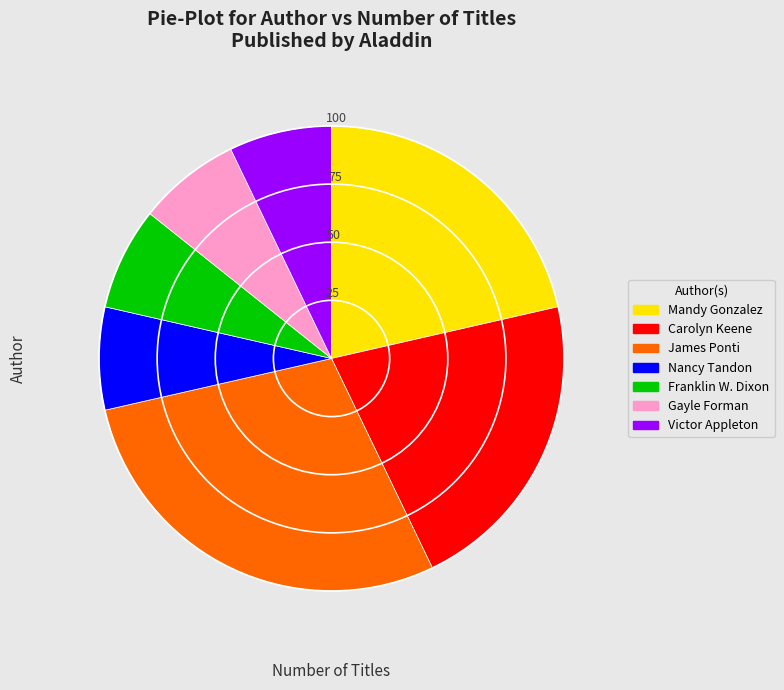

Between Franklin W. Dixon and Mandy Gonzalez, which is larger?

Mandy Gonzalez